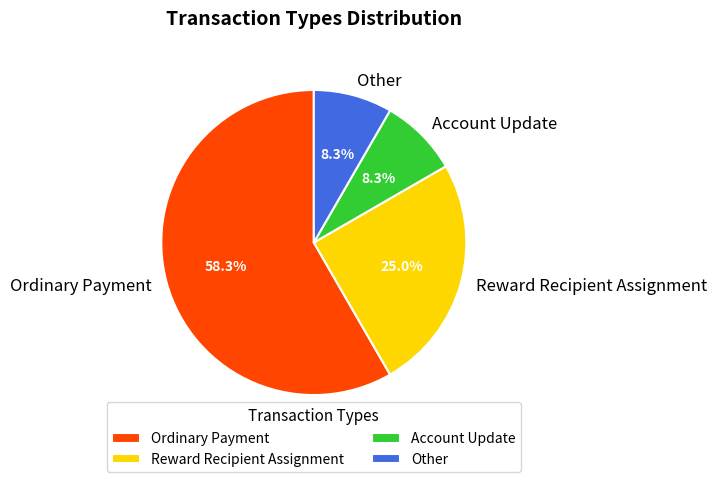

Which slice is the largest?

Ordinary Payment